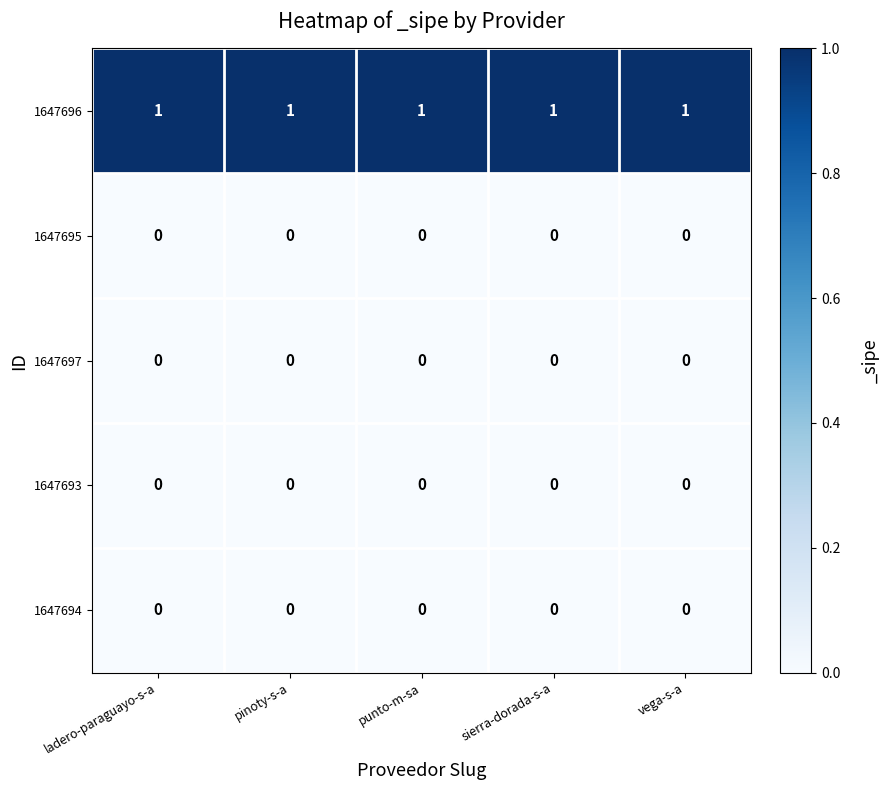

Is the value of 1647693 at punto-m-sa greater than the value of 1647696 at sierra-dorada-s-a?

No